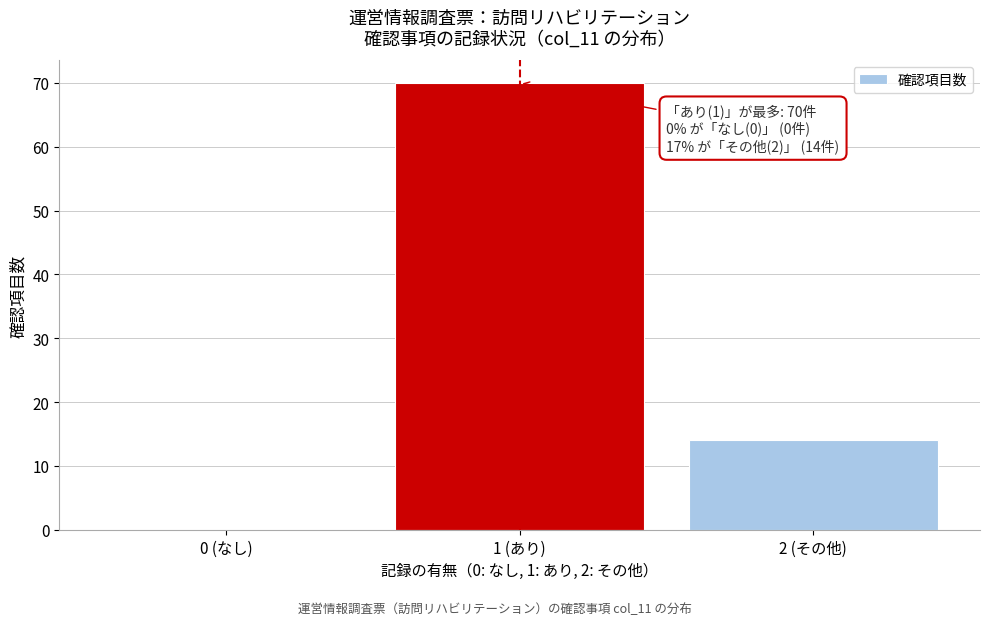

Reading right to left, list all the values displayed in this chart.

2 (その他)=14	1 (あり)=70	0 (なし)=0